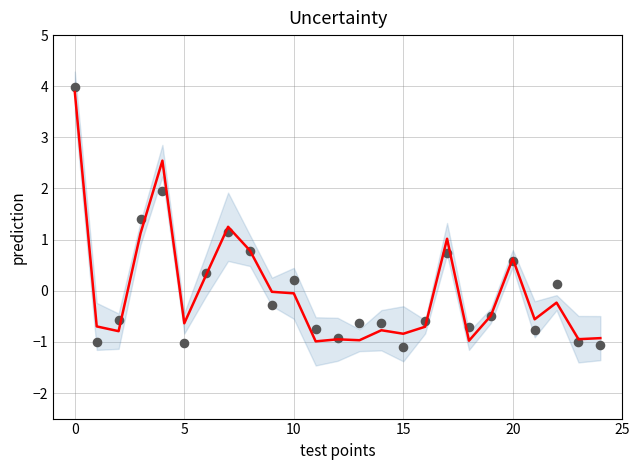

Which series has the widest spread of Y values?

observations